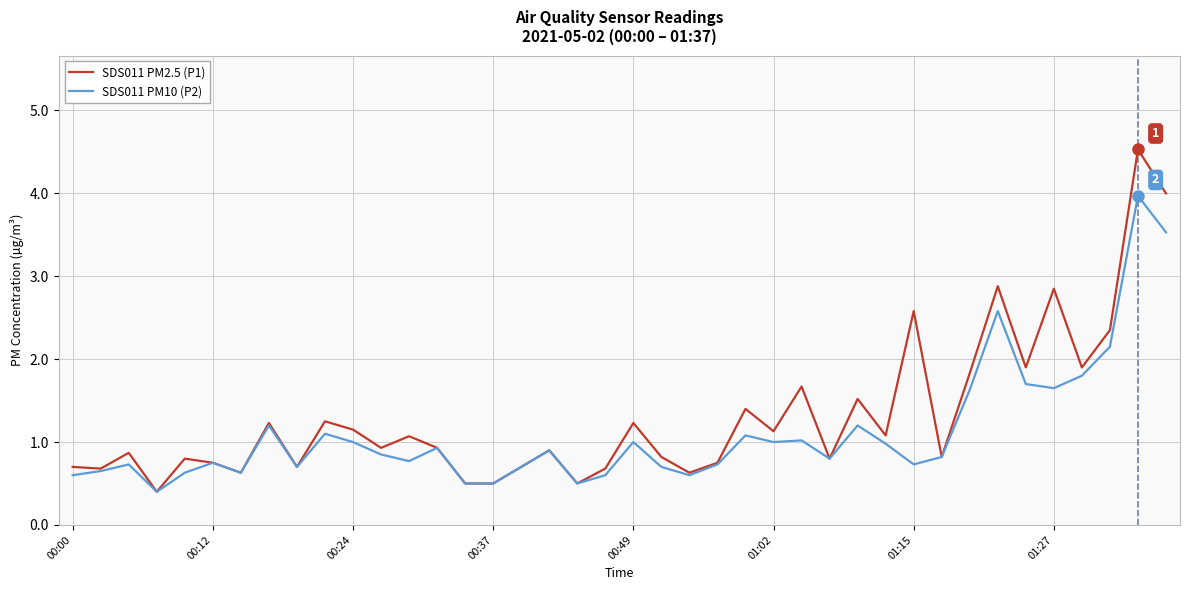

What is the average value of the SDS011 PM10 (P2) series?

1.1